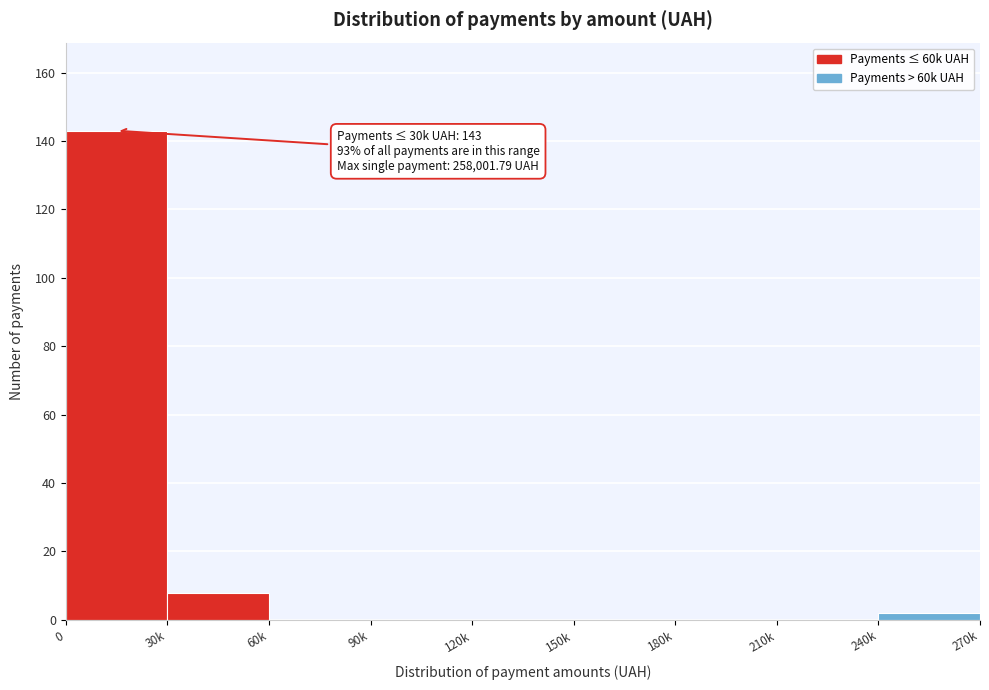

Reading left to right, transcribe all the data shown in this chart.

0=143	30k=8	60k=0	90k=0	120k=0	150k=0	180k=0	210k=0	240k=2